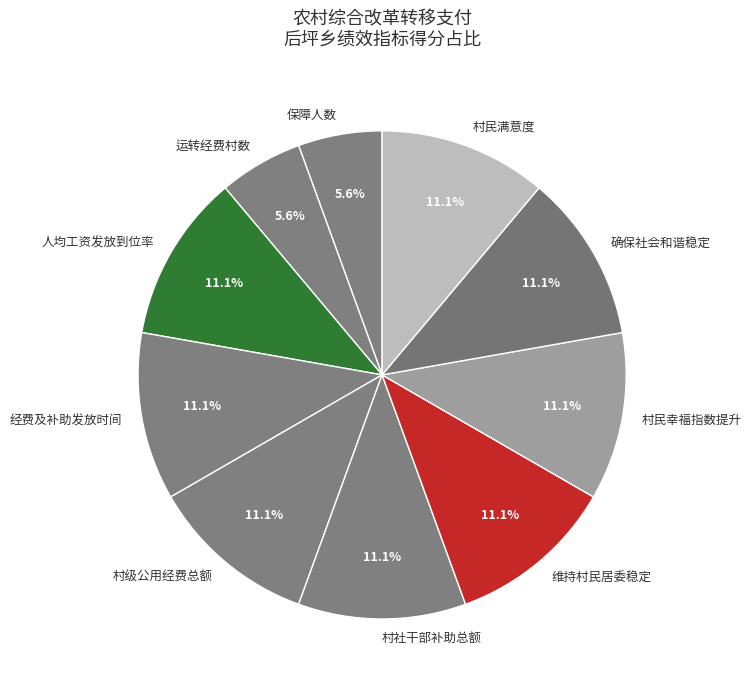

What is the ratio of the value at 村民满意度 to the value at 经费及补助发放时间?

1.0